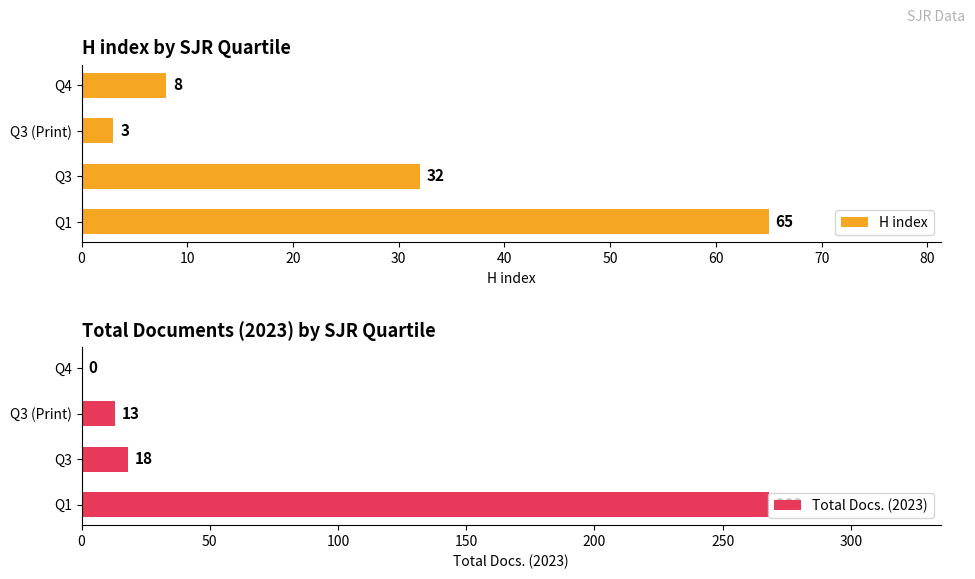

What is the difference between the maximum and second lowest values in the H index series?

57